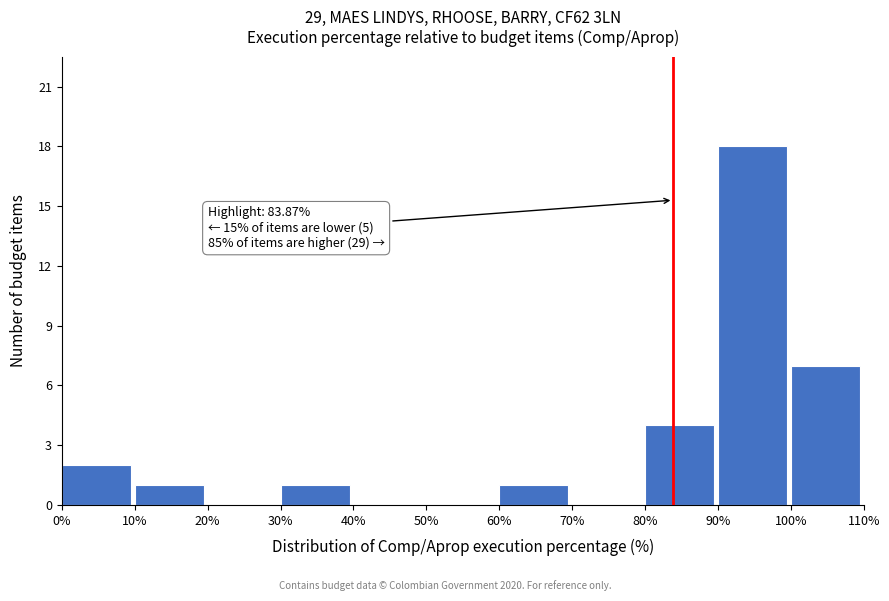

Over which range of the x-axis is the bar tallest?

90% to 100%